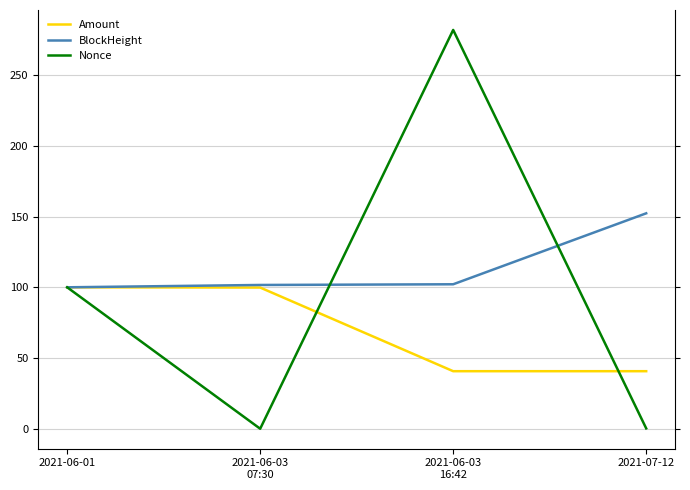

Reading left to right, list all the values displayed in this chart.

Amount: 2021-06-01=100.0	2021-06-03
07:30=99.8	2021-06-03
16:42=40.7	2021-07-12=40.7
BlockHeight: 2021-06-01=100.0	2021-06-03
07:30=101.6	2021-06-03
16:42=102.1	2021-07-12=152.3
Nonce: 2021-06-01=100.0	2021-06-03
07:30=0.0	2021-06-03
16:42=282.0	2021-07-12=0.3